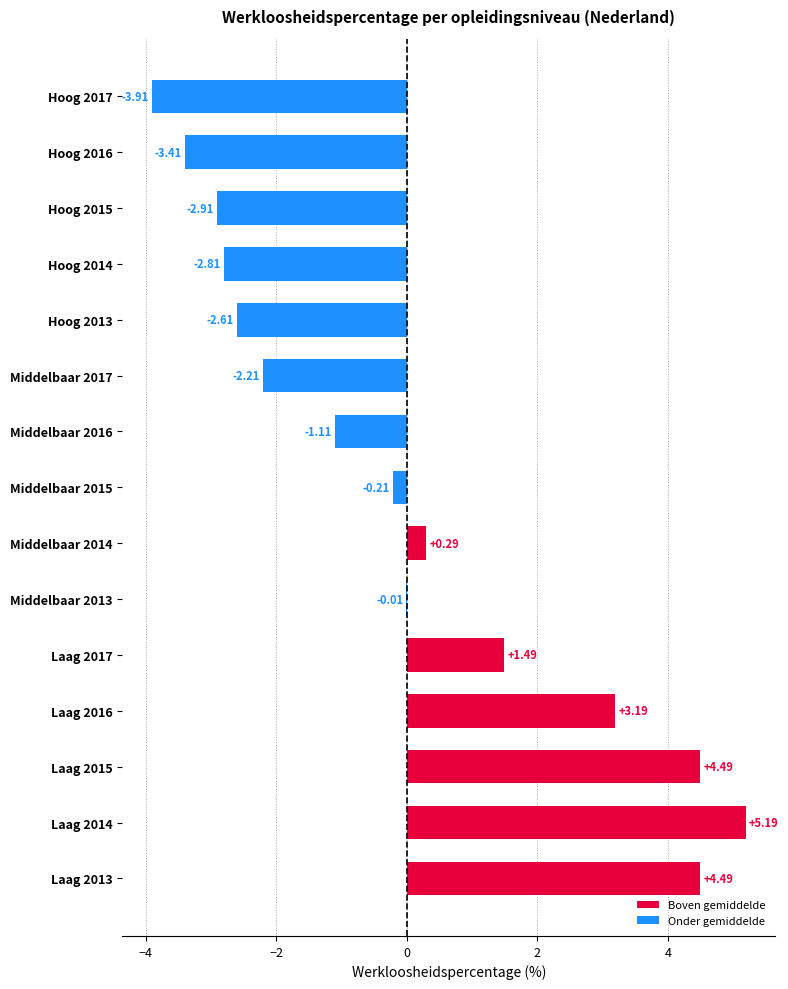

What is the change in value from Laag 2015 to Laag 2017?

-3.0